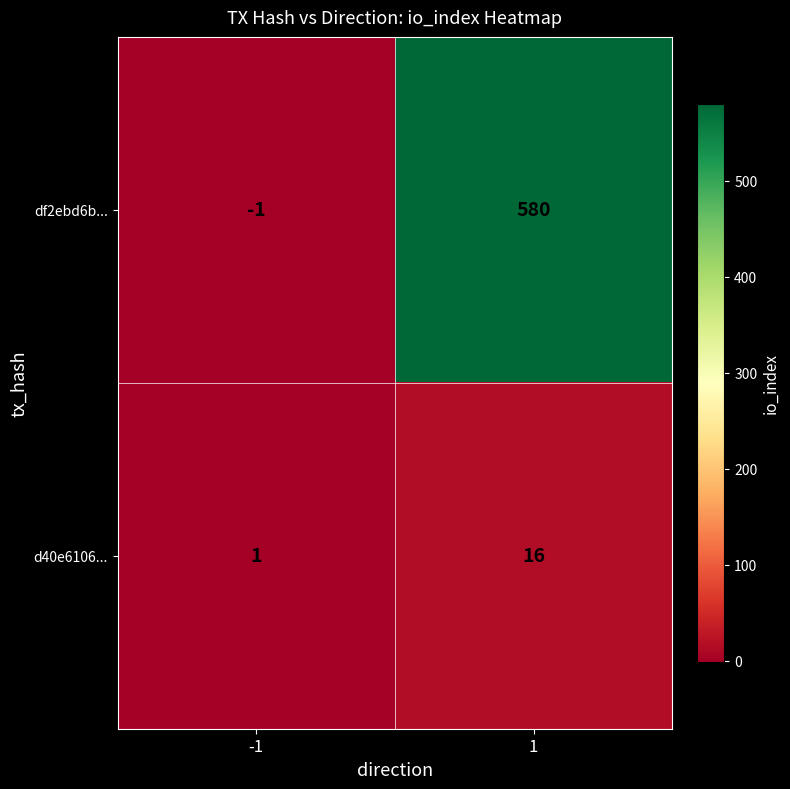

At 1, list the series in order from largest to smallest.

df2ebd6b..., d40e6106...